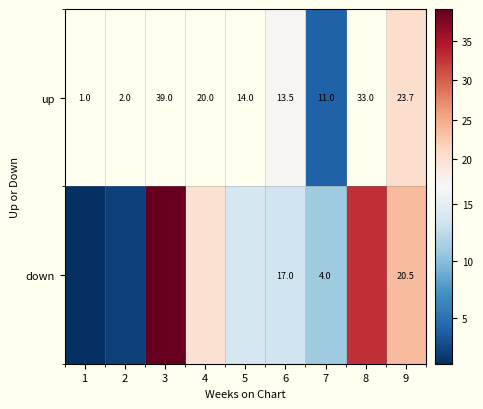

The up series shows 11.0 at 7. True or false?

True